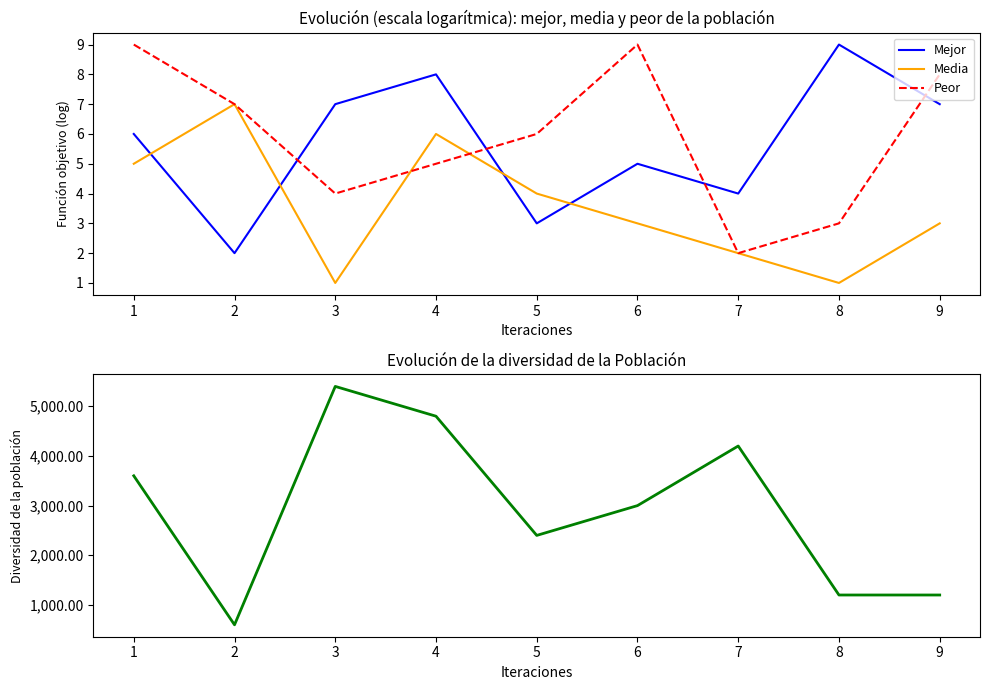

Does the chart display data point markers on the line(s)?

No